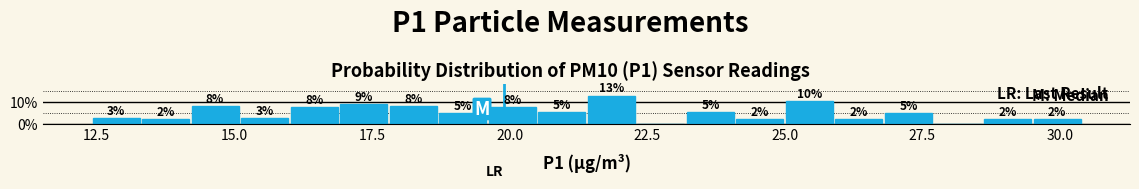

Around what value on the x-axis is the tallest bar? Give the approximate position of its centre, as read against the axis.

22.0